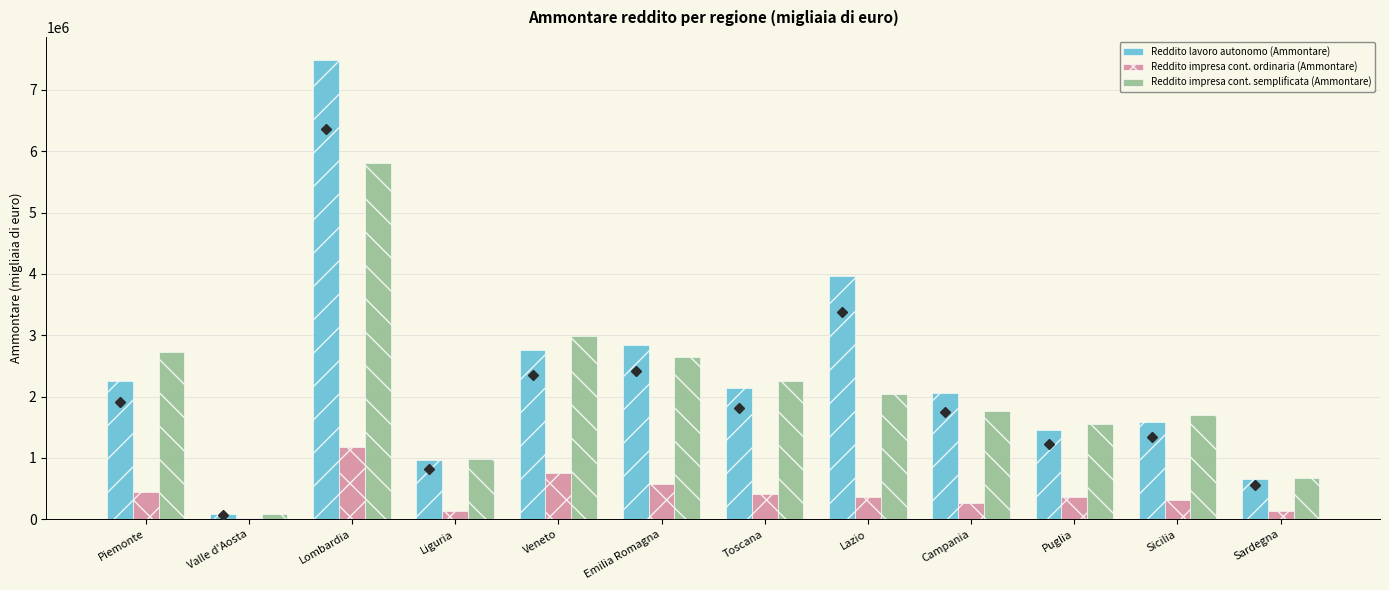

What is the sum of all Reddito lavoro autonomo (Ammontare) values?

28248832